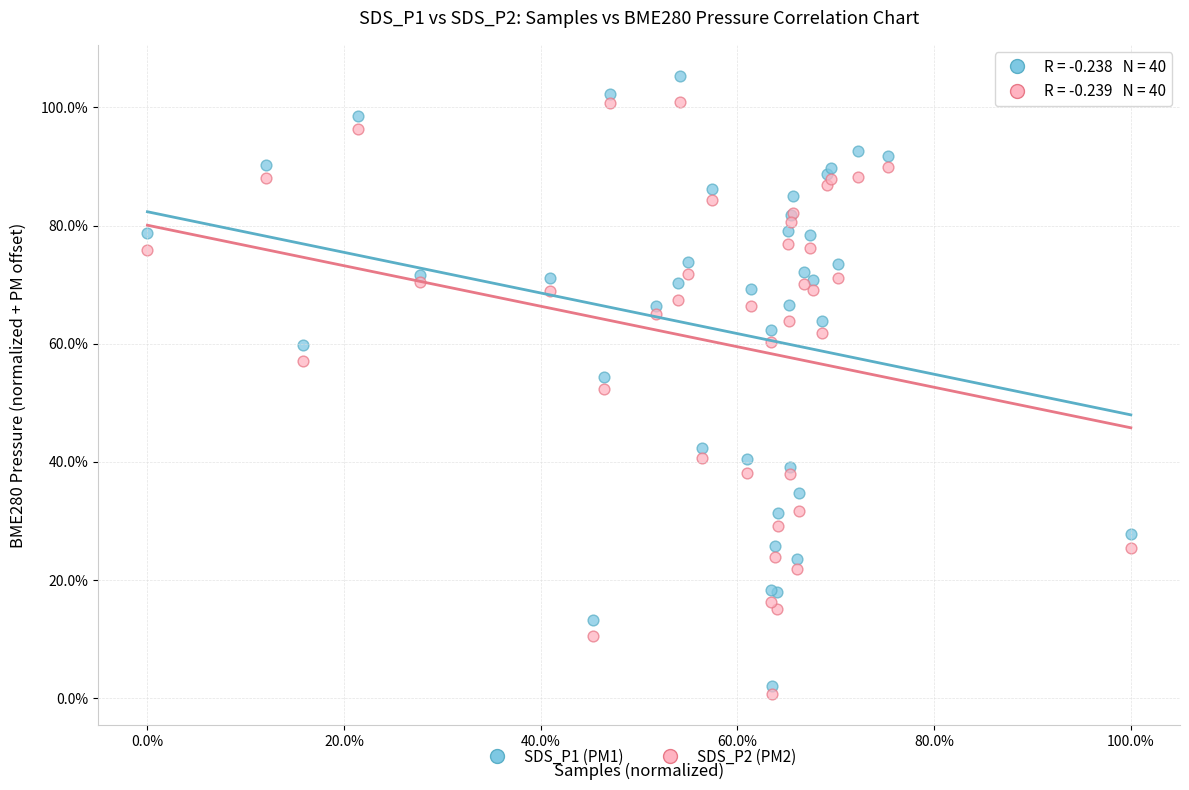

Which series reaches the minimum Y coordinate?

SDS_P2 (PM2)